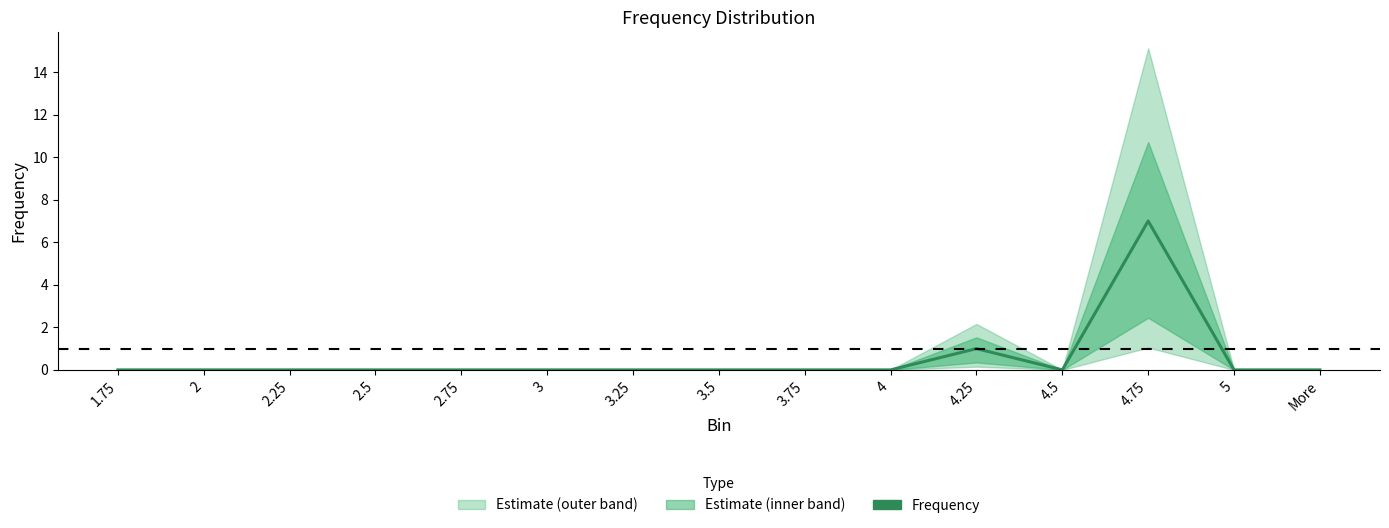

What is the difference between the maximum and minimum values?

7